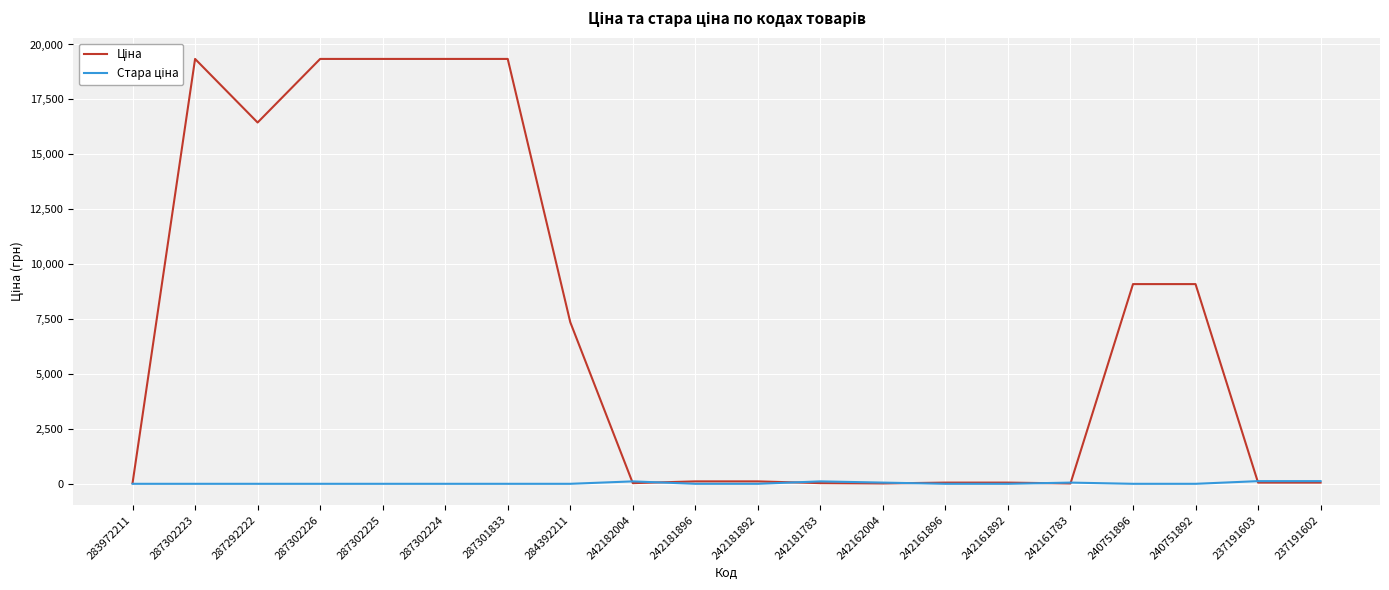

At how many categories does at least one series exceed 18534?

5